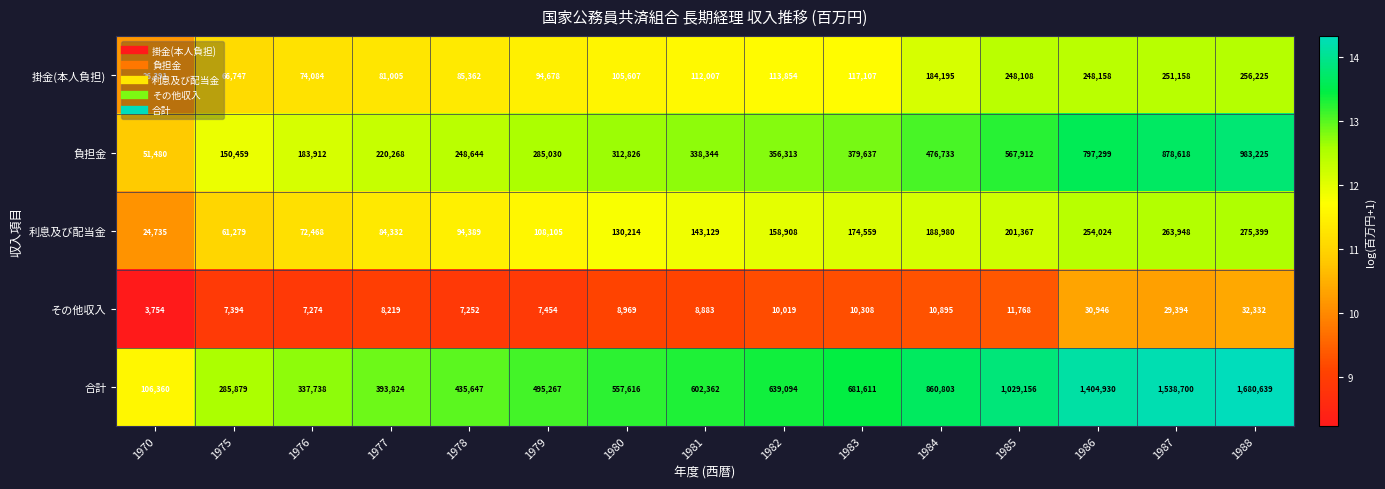

Is the value of 負担金 at 1970 greater than the value of その他収入 at 1978?

Yes